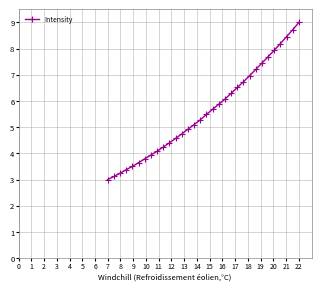

What is the smallest value displayed?

3.0